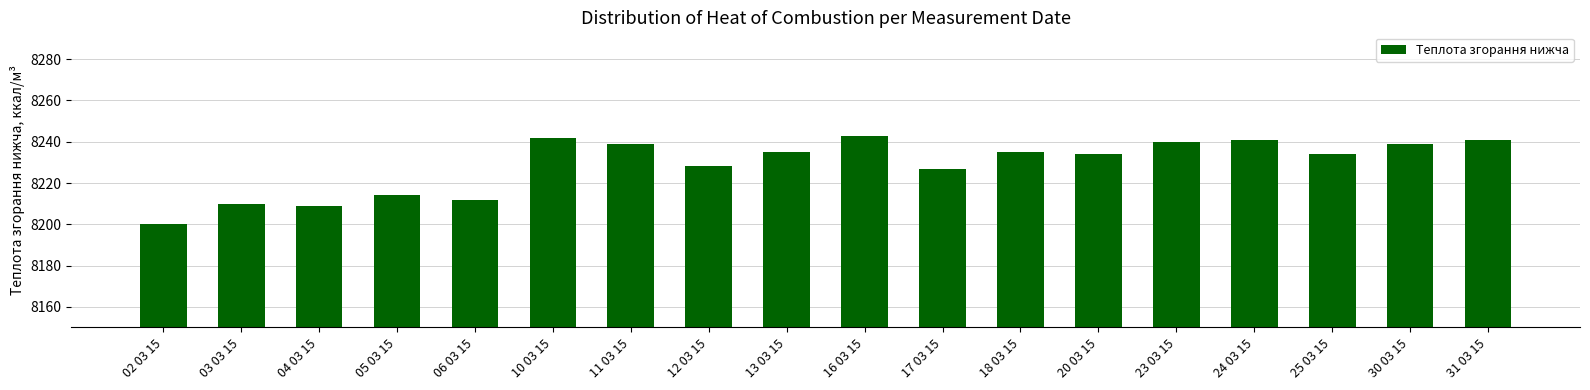

What position from the right is 17 03 15?

8